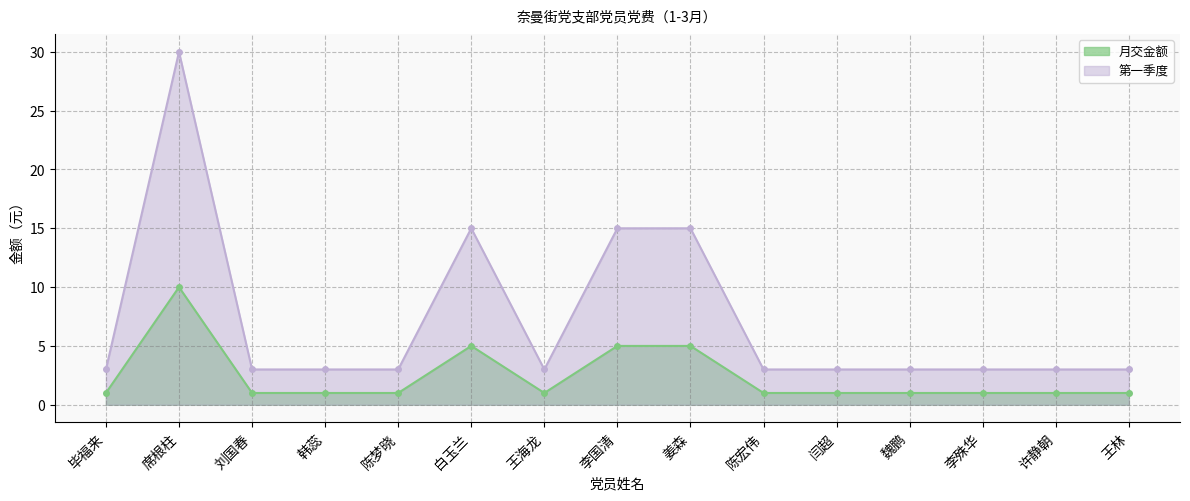

Reading left to right, list all the values displayed in this chart.

月交金额: 毕福来=1	席根柱=10	刘国春=1	韩蕊=1	陈梦晓=1	白玉兰=5	王海龙=1	李国清=5	姜森=5	陈宏伟=1	闫超=1	魏鹏=1	李殊华=1	许静朝=1	王林=1
第一季度: 毕福来=3	席根柱=30	刘国春=3	韩蕊=3	陈梦晓=3	白玉兰=15	王海龙=3	李国清=15	姜森=15	陈宏伟=3	闫超=3	魏鹏=3	李殊华=3	许静朝=3	王林=3